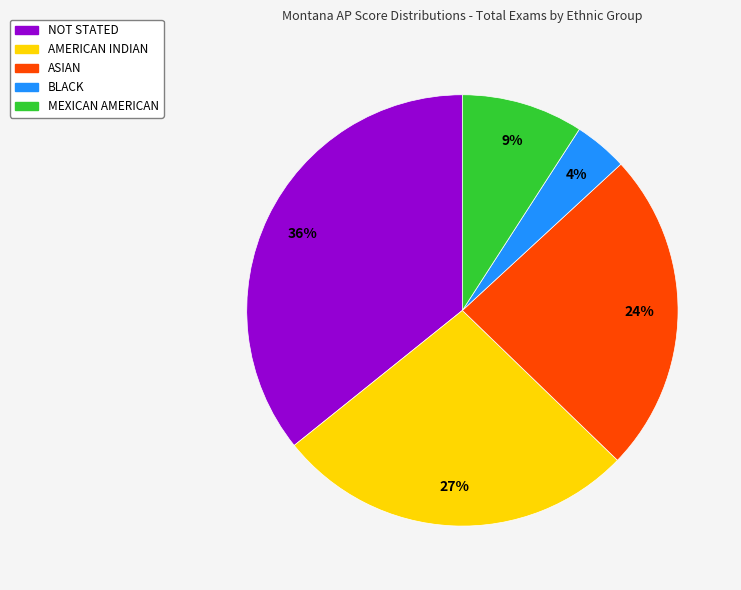

Is MEXICAN AMERICAN the majority of the pie?

No